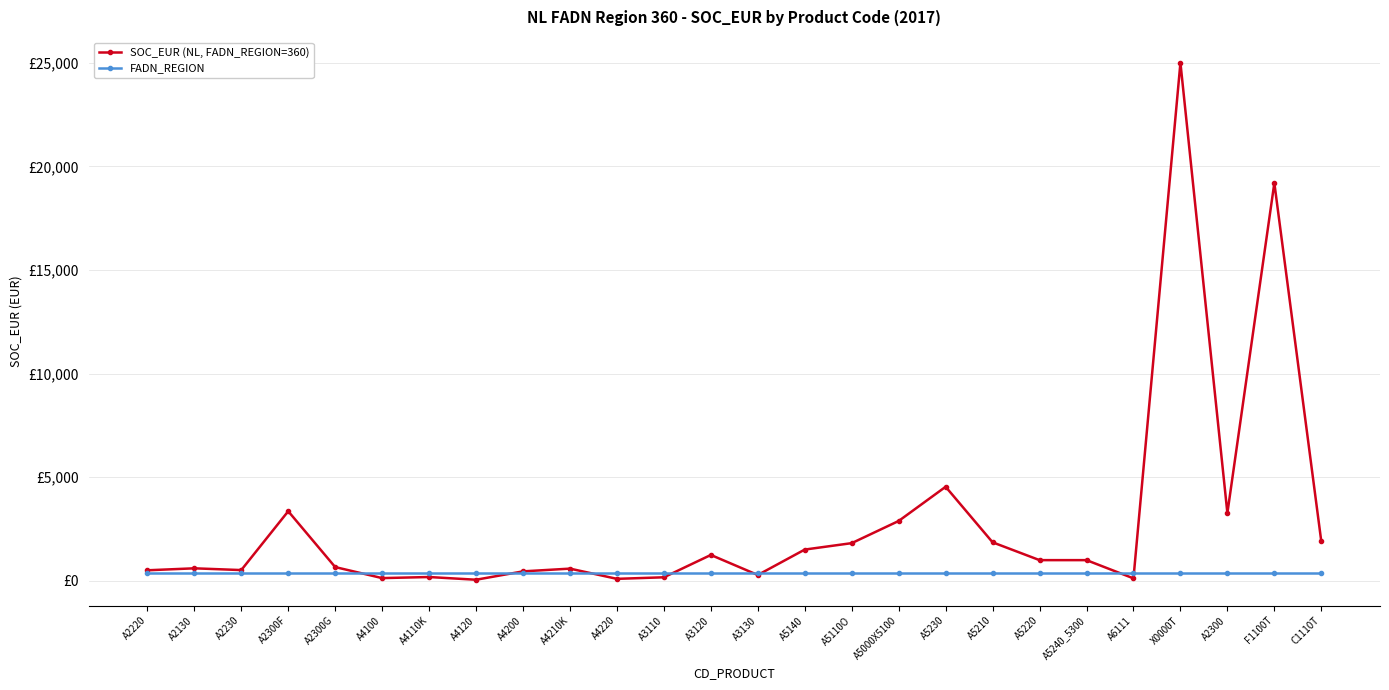

At how many categories does at least one series exceed 7164?

2